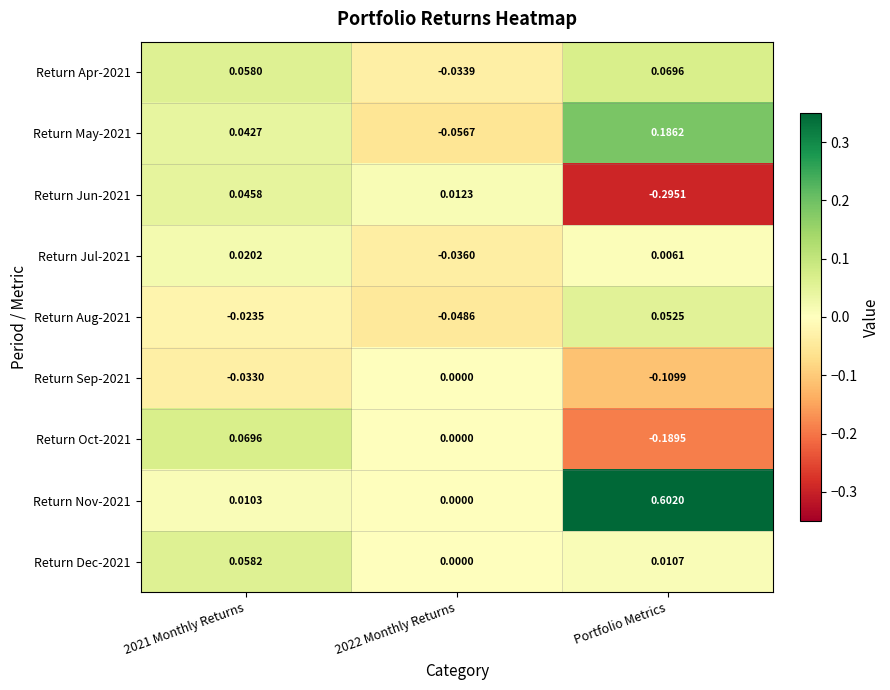

At which category is the sum across all series the highest?

Portfolio Metrics